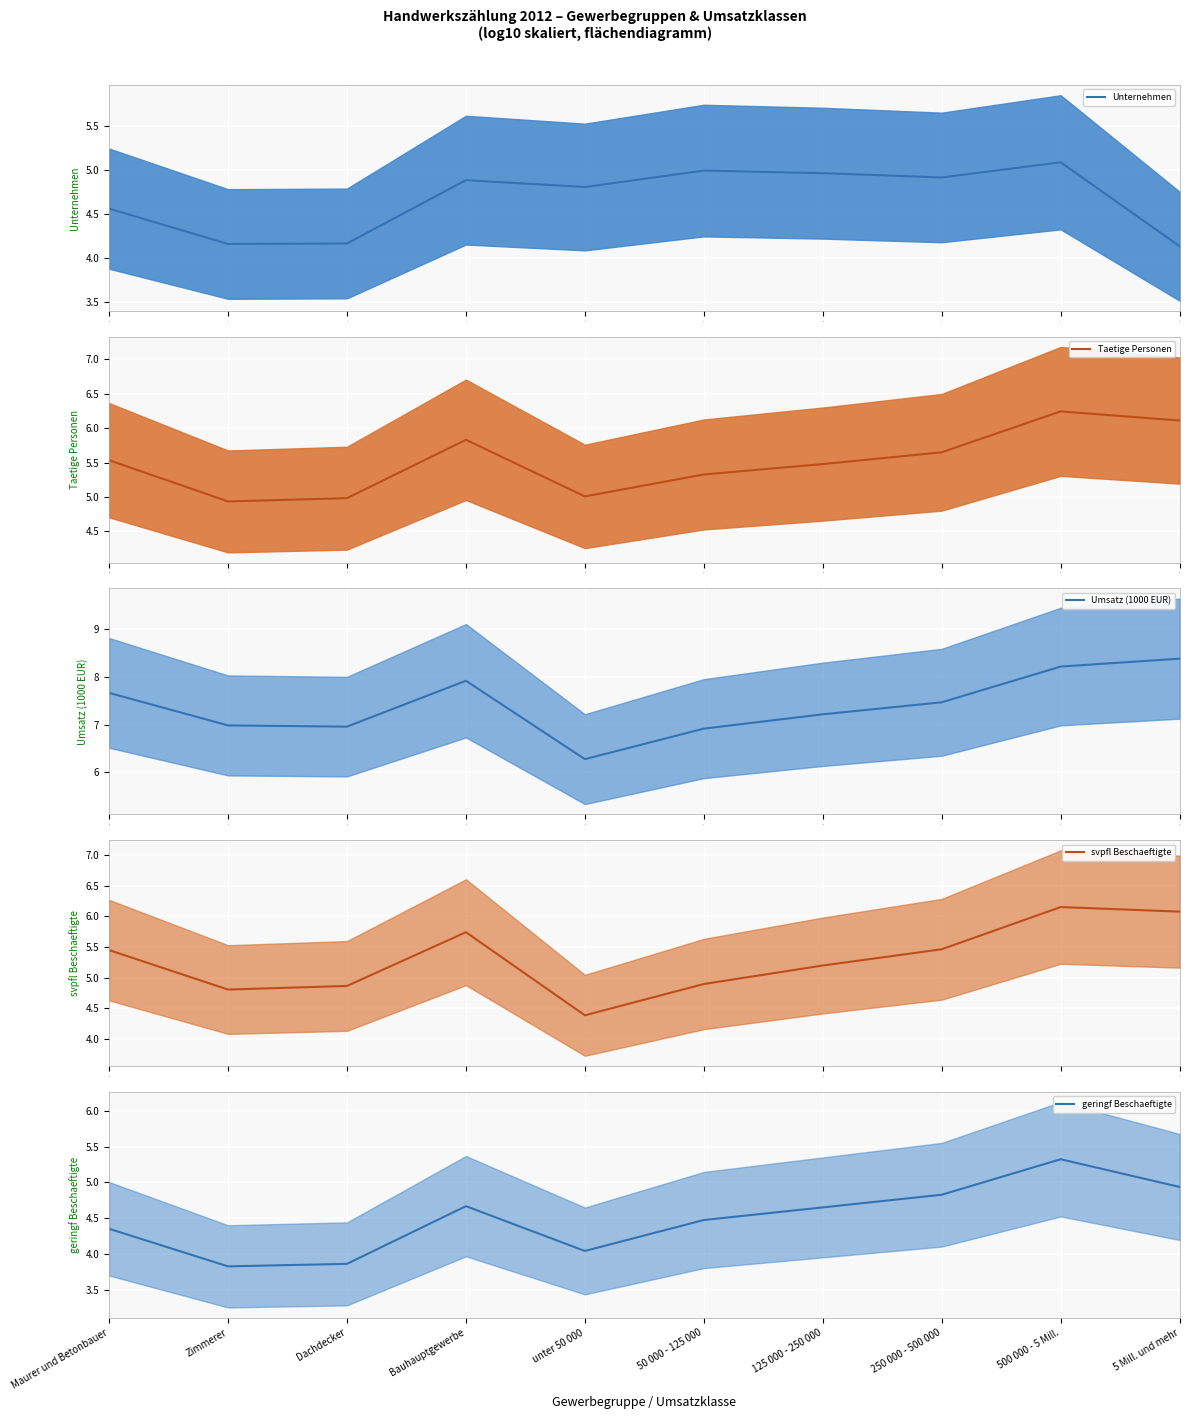

What is the lowest value of the geringf Beschaeftigte series?

3.8